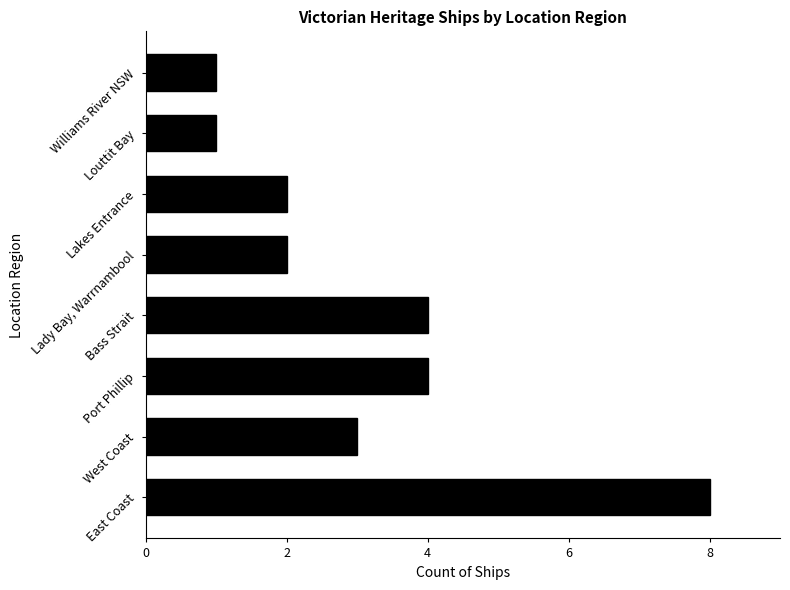

What is the difference between the maximum and minimum values?

7